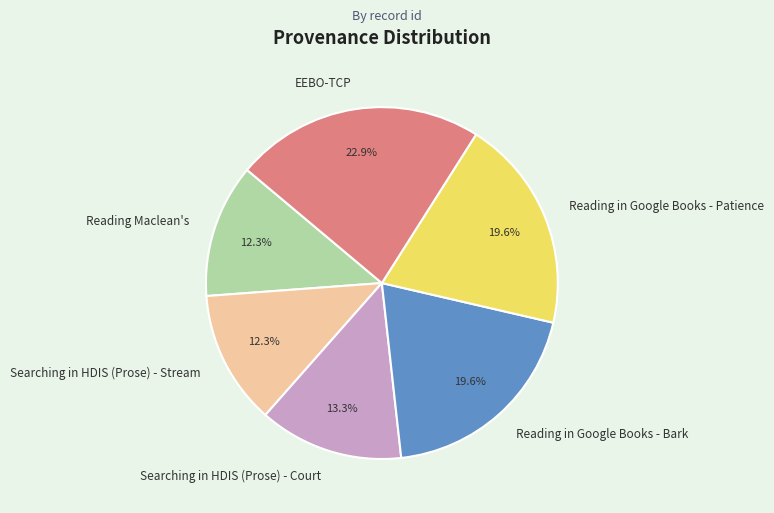

What percentage is the EEBO-TCP slice, to the nearest percent?

23%